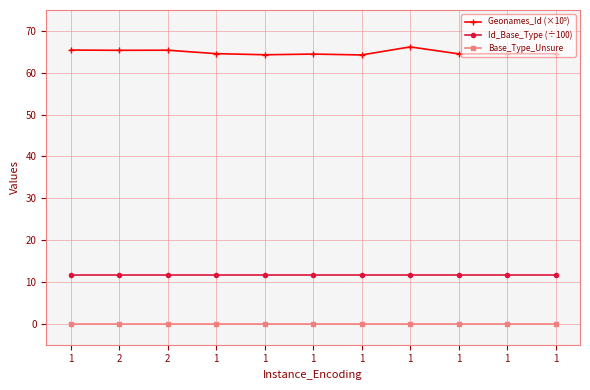

Which category has the highest value in the Base_Type_Unsure series?

1